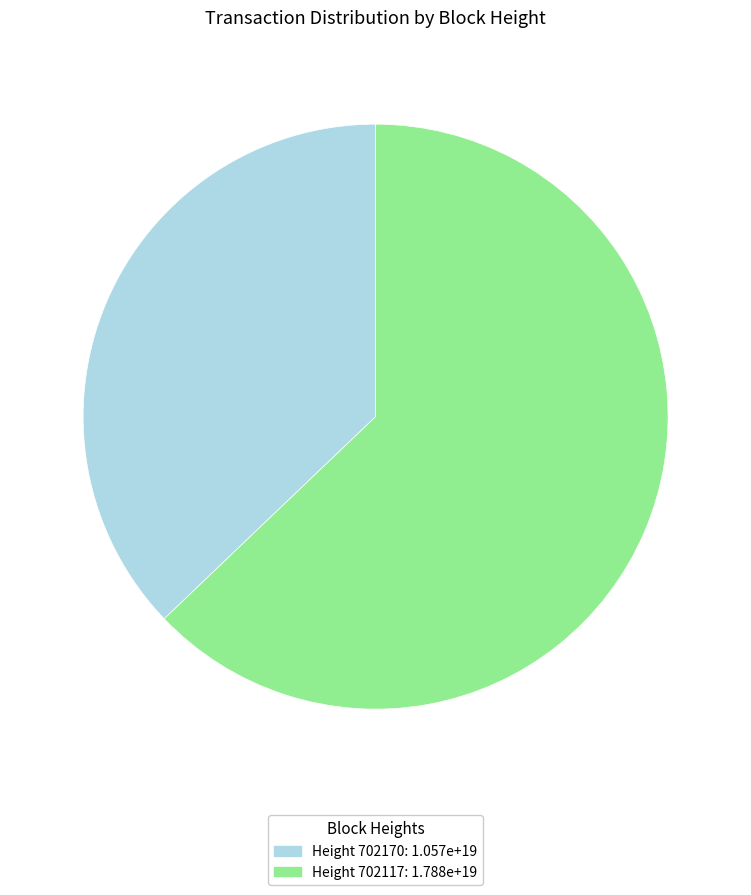

Does any single category account for the majority?

Yes